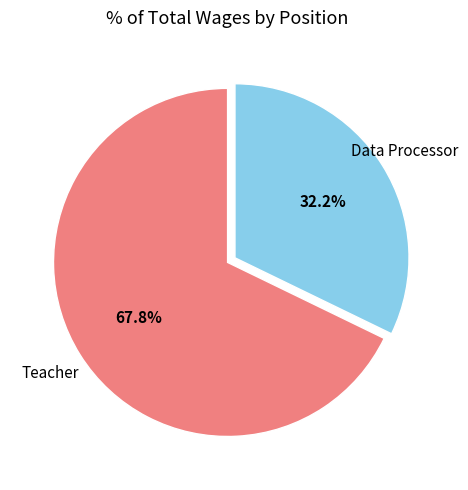

True or false: Teacher accounts for 82% of the total.

False